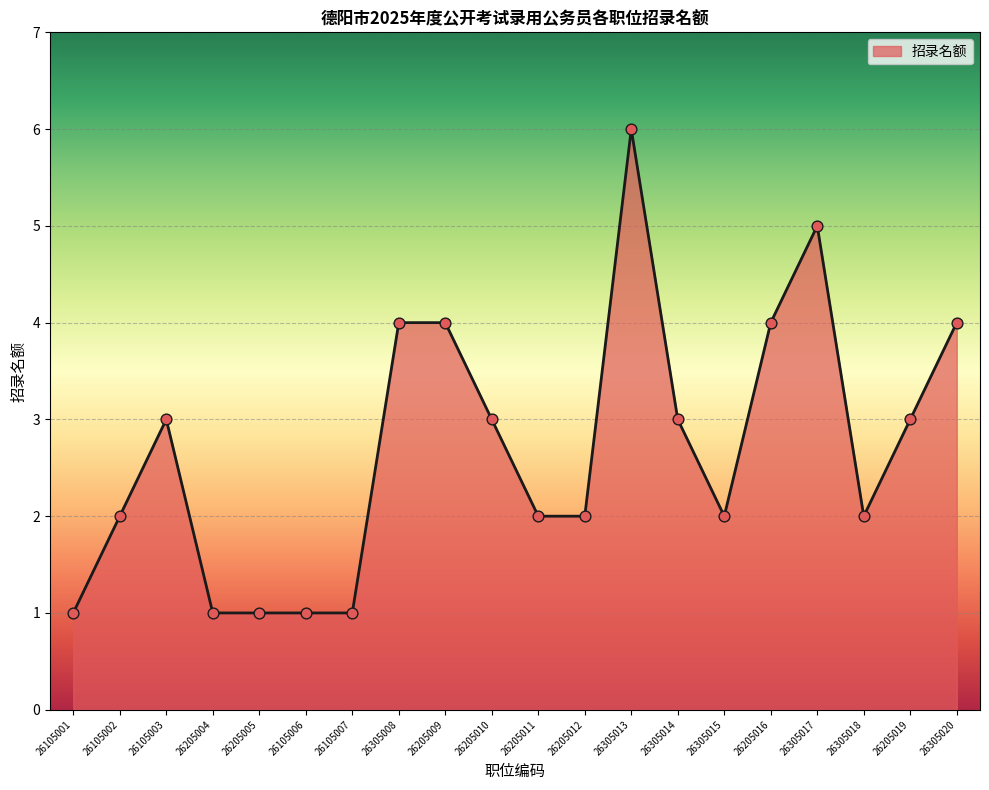

What is the ratio of the value at 26305018 to the value at 26305014?

0.7